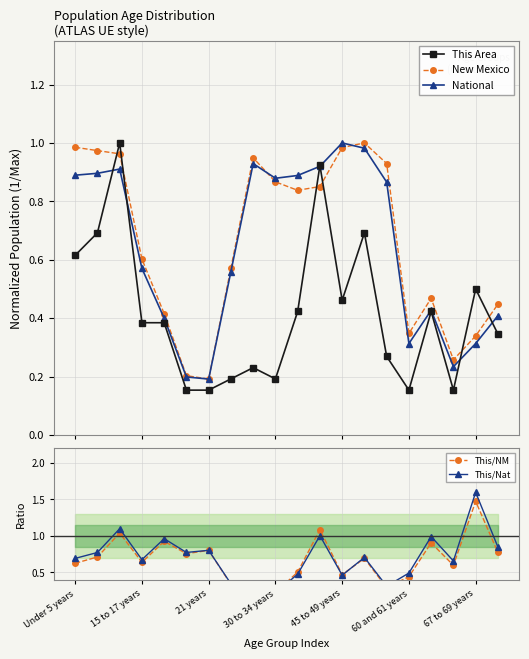

What is the maximum value shown in the chart?

1.6